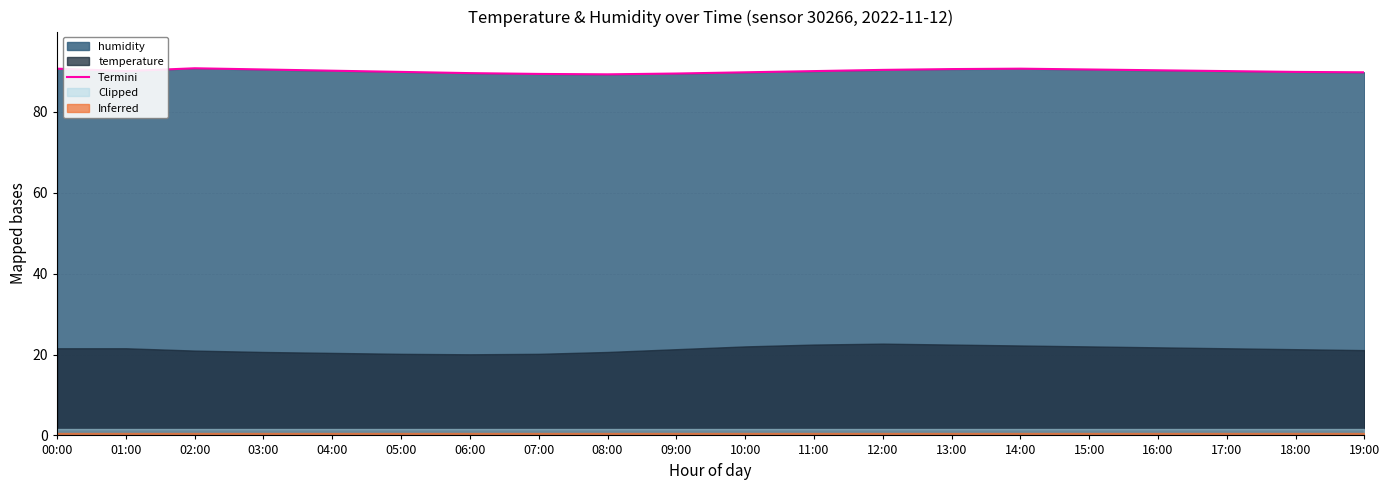

Reading left to right, extract all data points from this chart.

90.7	90.1	90.8	90.5	90.2	89.9	89.6	89.4	89.3	89.5	89.8	90.1	90.4	90.6	90.7	90.5	90.3	90.1	89.9	89.8